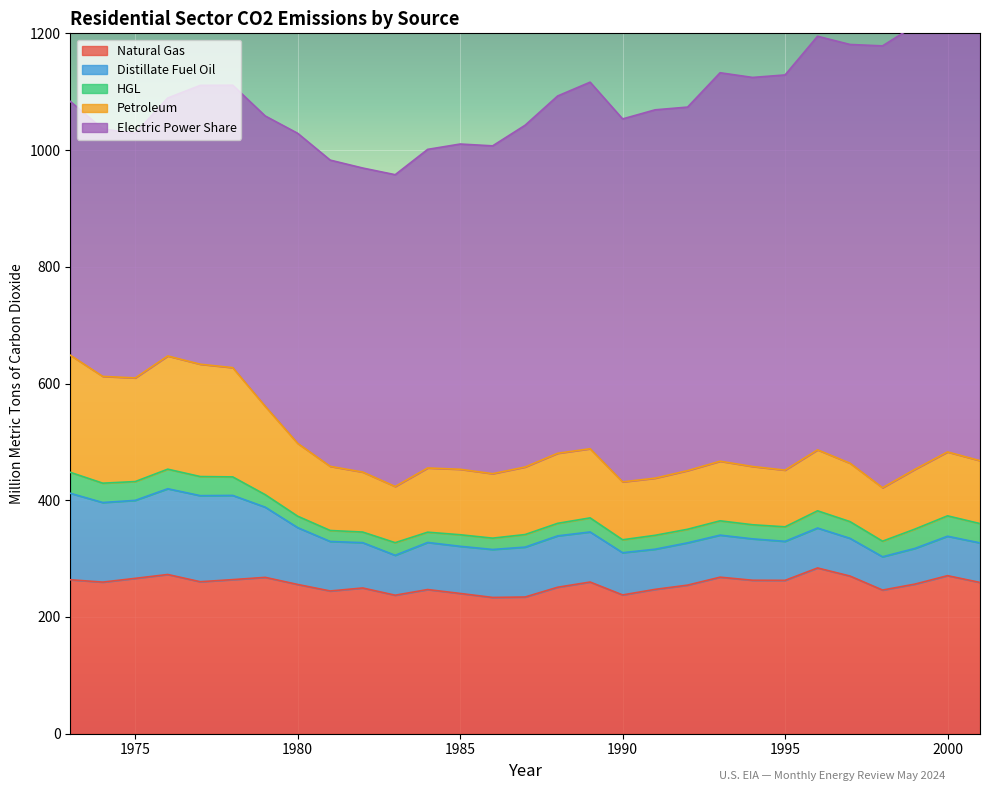

At which label is Petroleum closest to 146?

1979